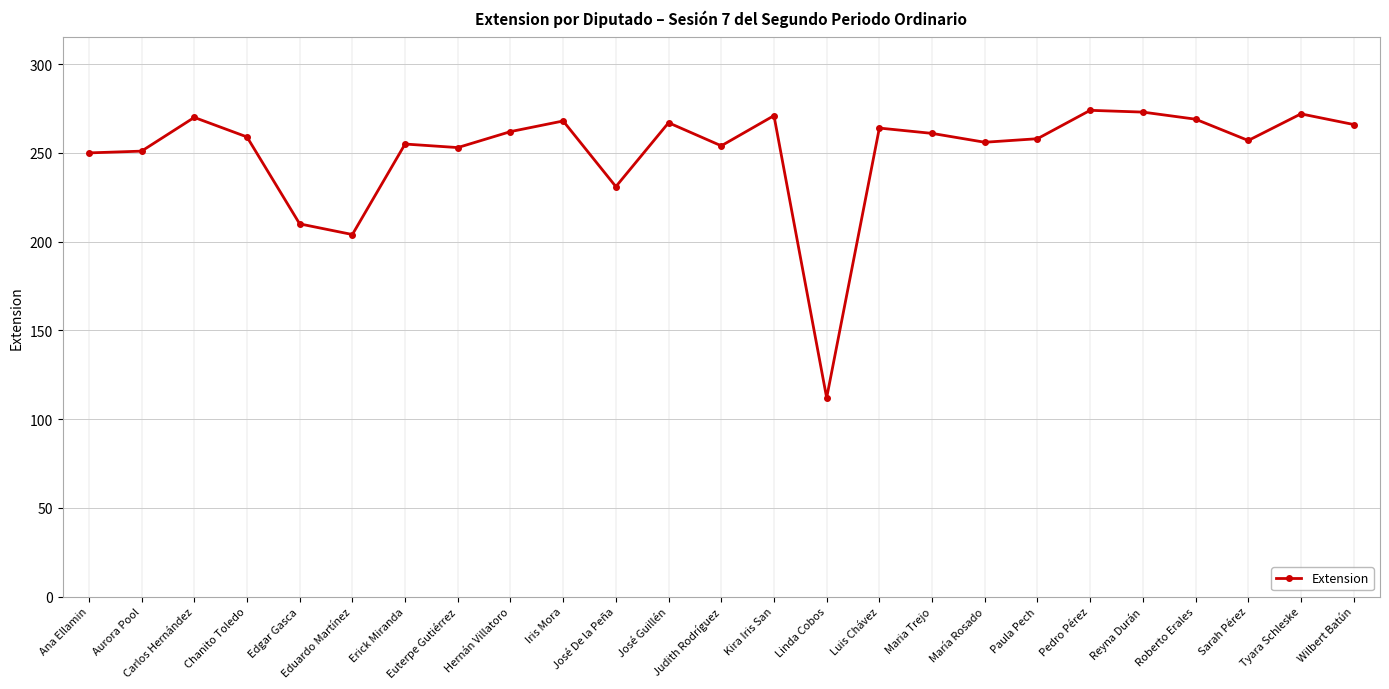

How many categories are shown in the chart?

25